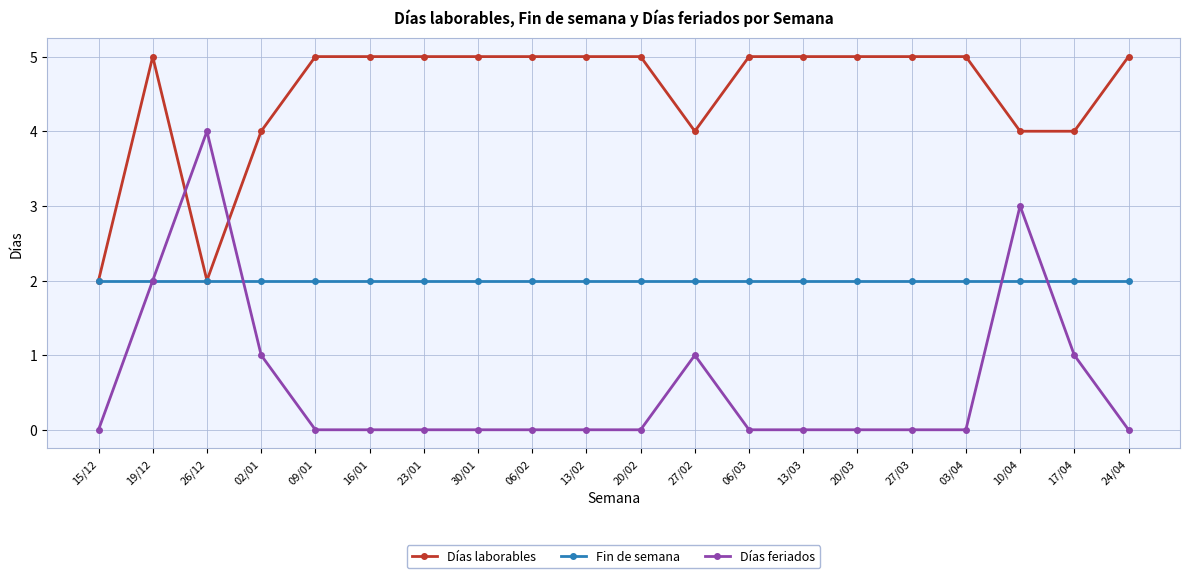

Is it true that Días feriados equals 0 at 20/02?

True